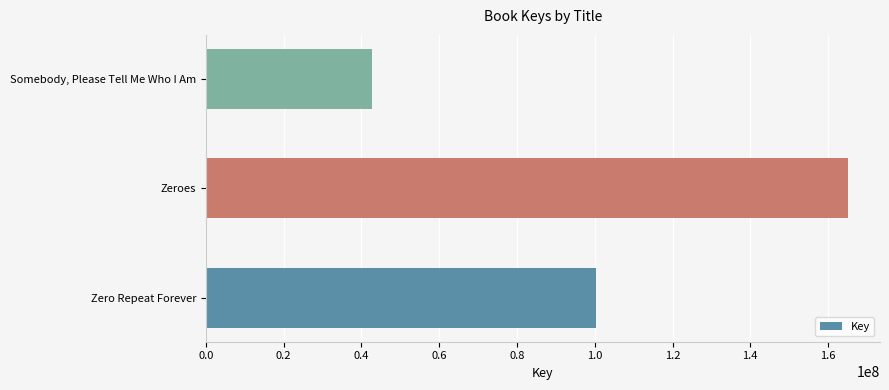

What is the change in value from Zero Repeat Forever to Zeroes?

+64878315